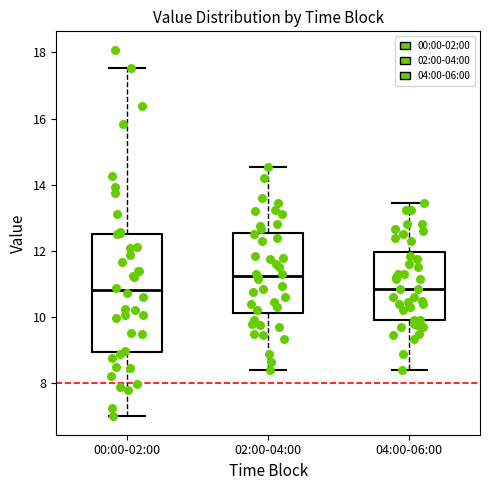

Reading left to right, read every box against the y-axis: the position of its median line, the range the box covers, and the ends of its whiskers. The values are not printed on the chart, so give them approximately, as read against the axis.

00:00-02:00: median 10.8, box 9.0 to 12.6, whiskers 7.0 to 17.6
02:00-04:00: median 11.2, box 10.2 to 12.6, whiskers 8.4 to 14.6
04:00-06:00: median 10.8, box 10.0 to 12.0, whiskers 8.4 to 13.4